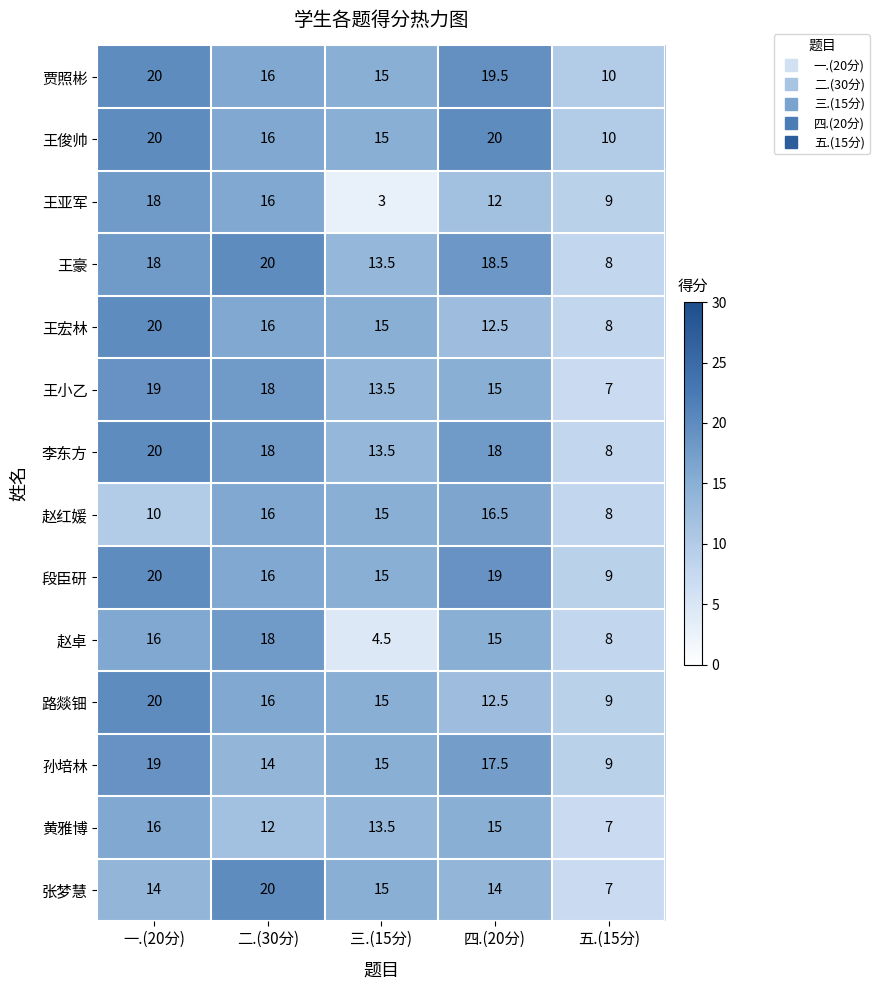

How many values in the 黄雅博 series exceed 13?

3